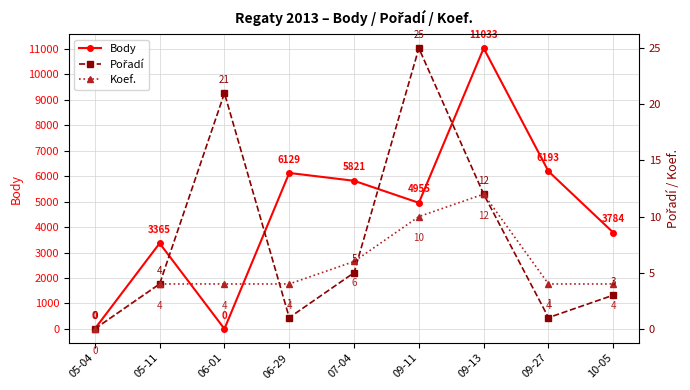

Between 10-05 and 09-11, which is larger?

09-11